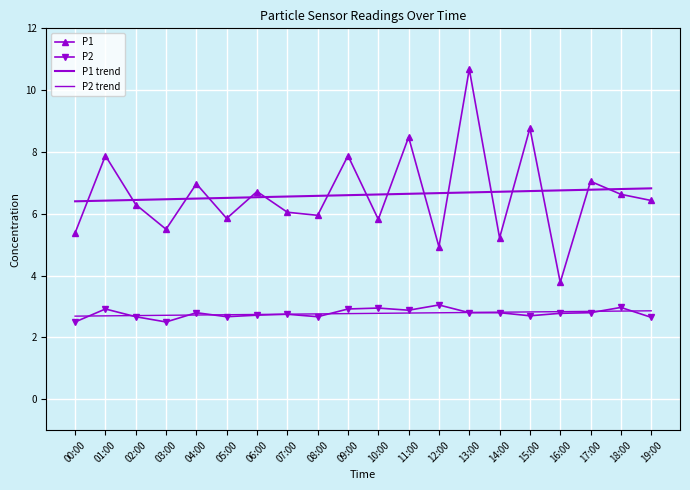

Where is P1 trend nearest to the value 6?

00:00